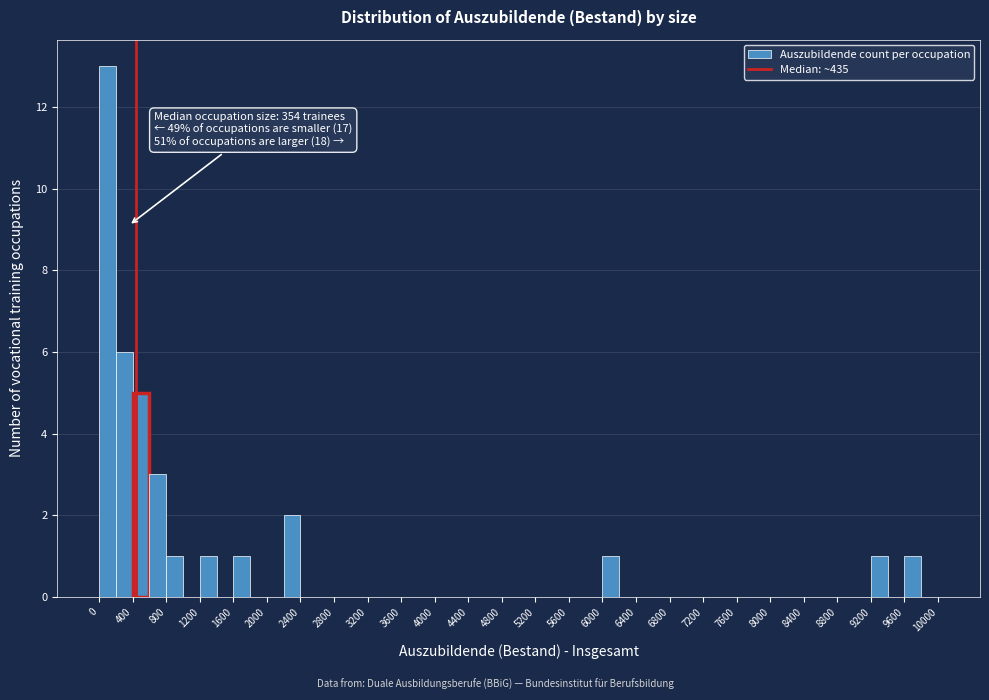

Over which range of the x-axis is the bar tallest?

0 to 200